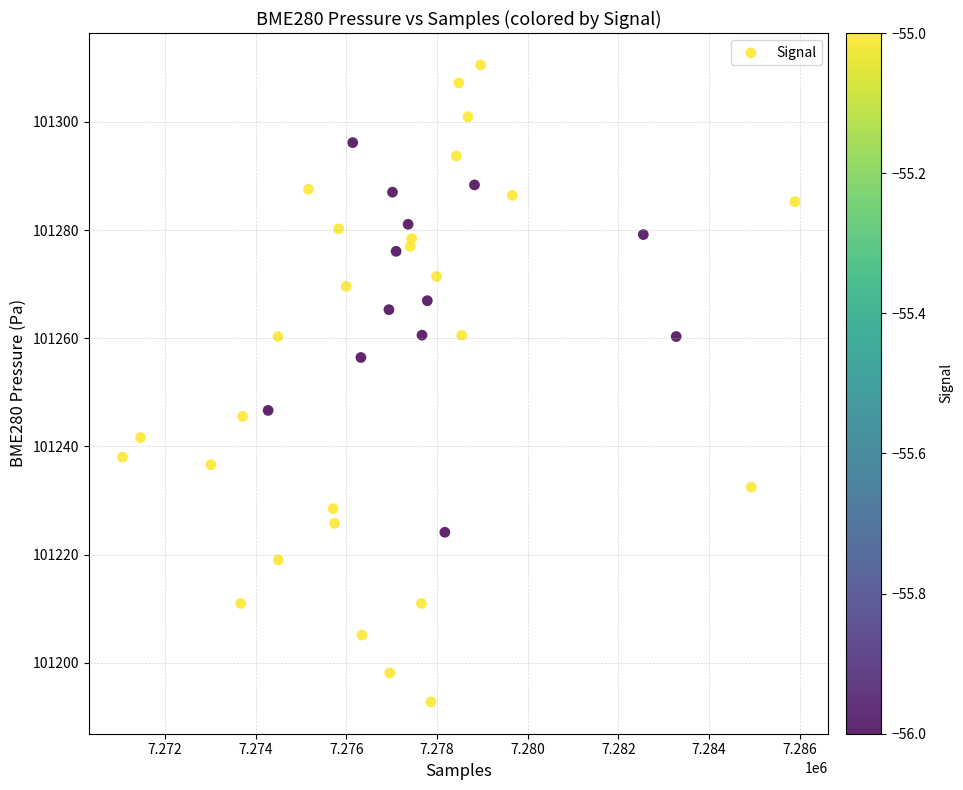

How many points are shown in the scatter plot?

40